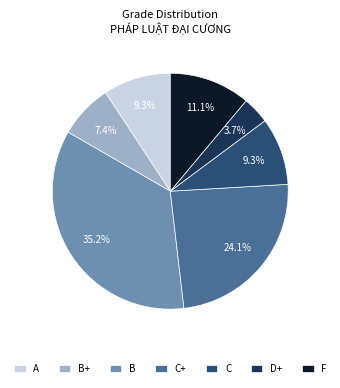

Which category has the biggest portion of the pie?

B